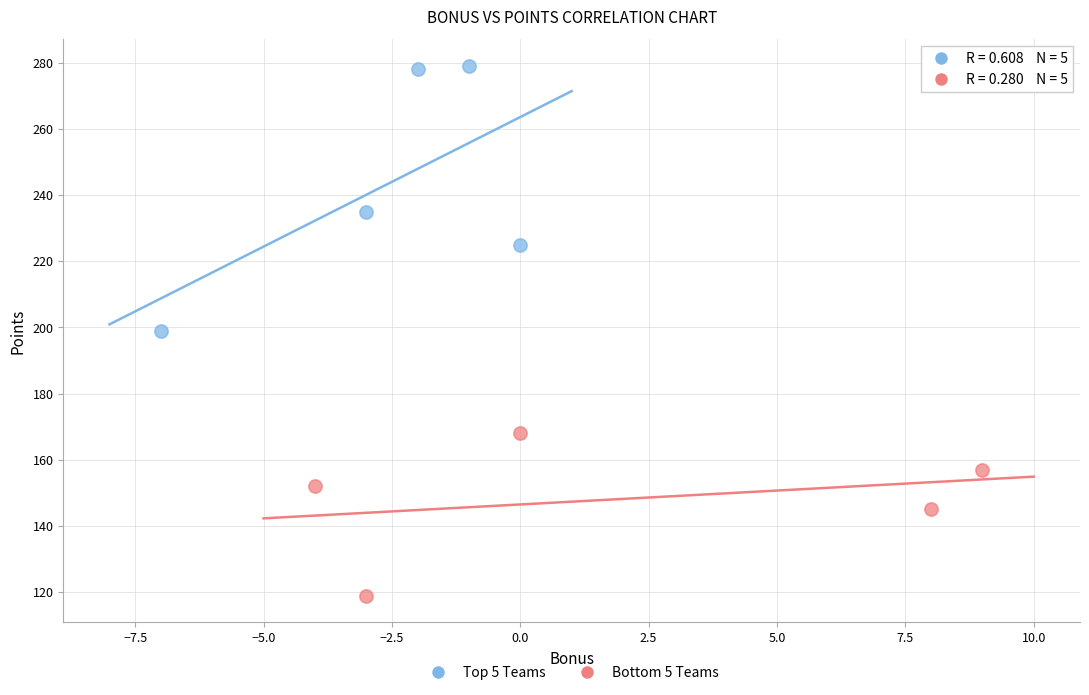

Which series reaches the maximum Y coordinate?

Top 5 Teams